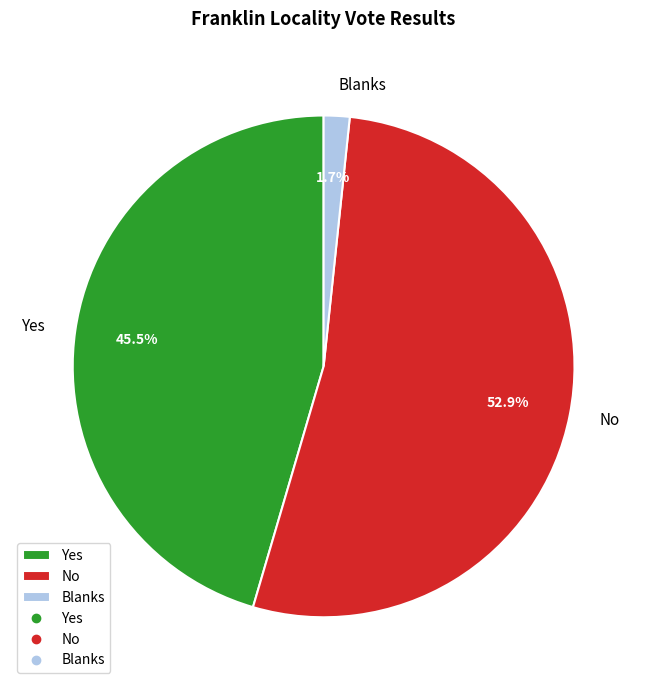

To the nearest percent, what is the combined percentage of No and Blanks?

55%